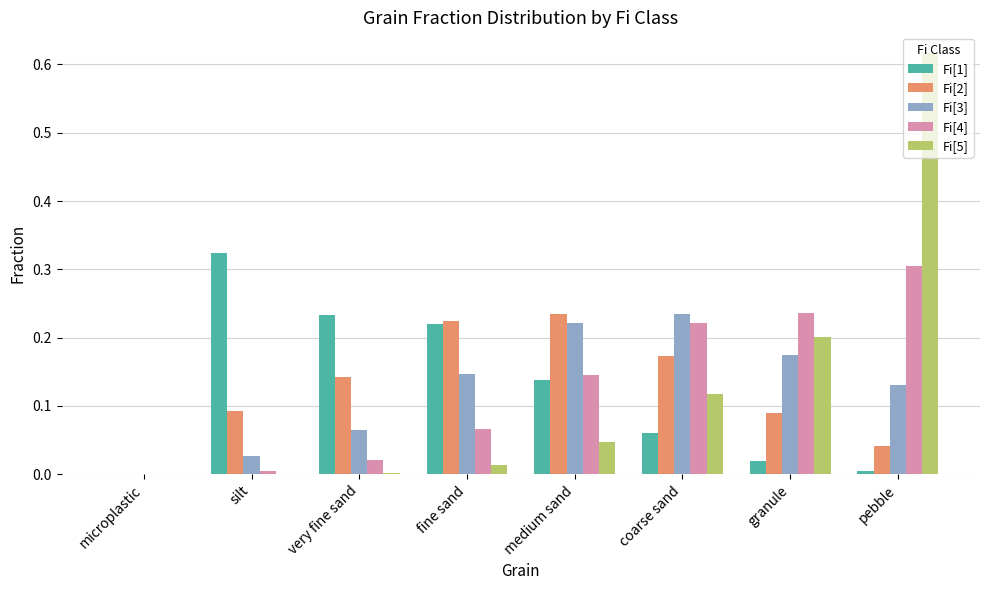

At which category is the sum across all series the highest?

pebble